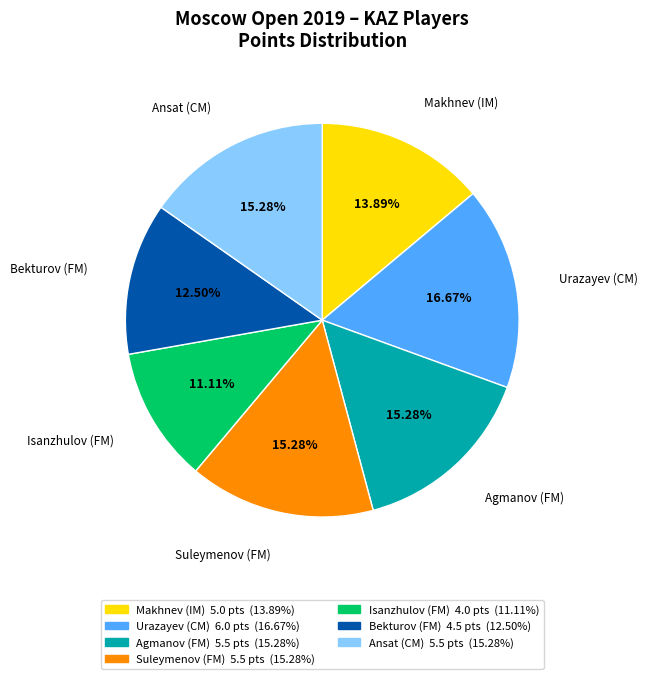

Does any single category account for the majority?

No